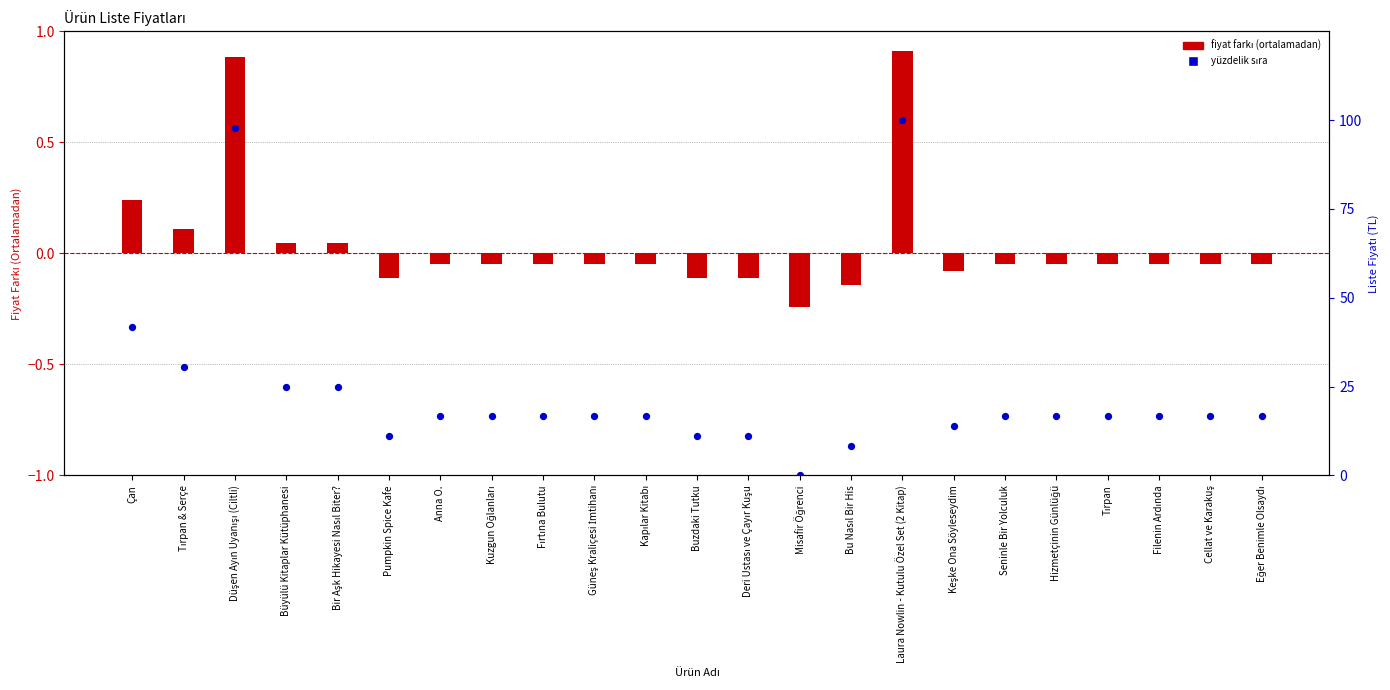

What are all the series names shown in the legend?

fiyat farkı (ortalamadan), yüzdelik sıra